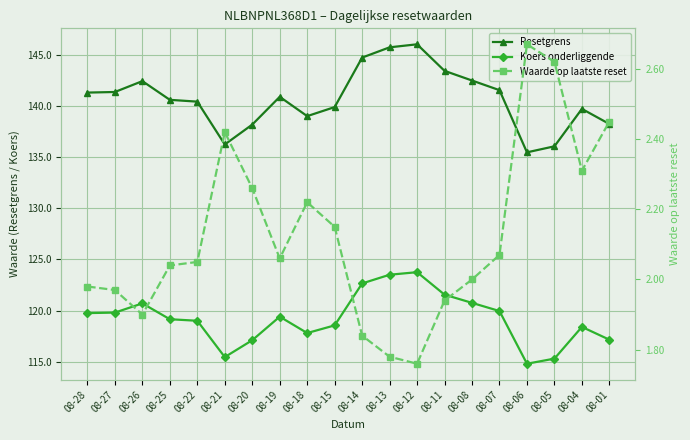

True or false: Waarde op laatste reset has more than 1 interior local peaks.

True